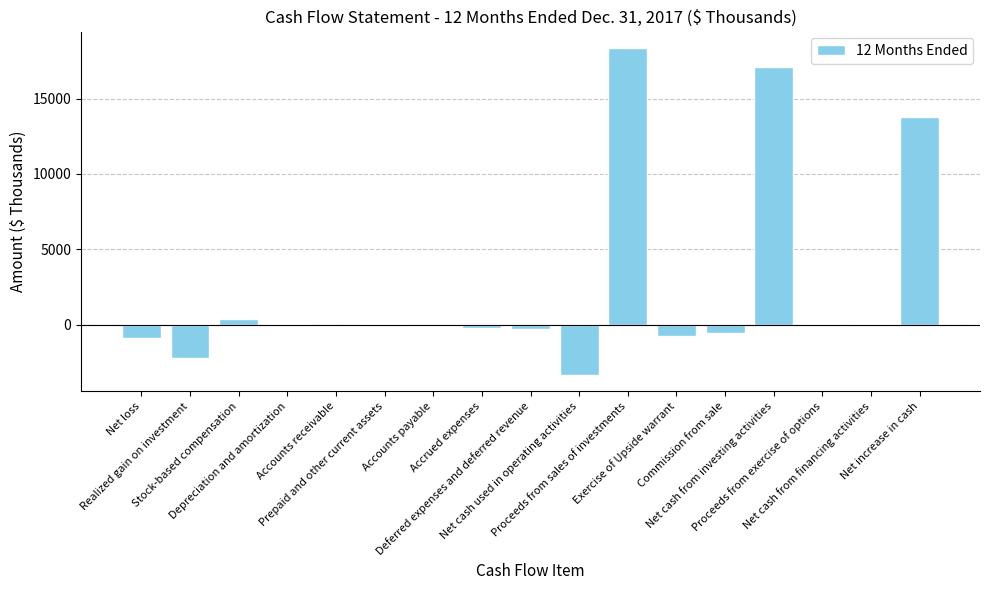

What is the maximum value shown in the chart?

18362